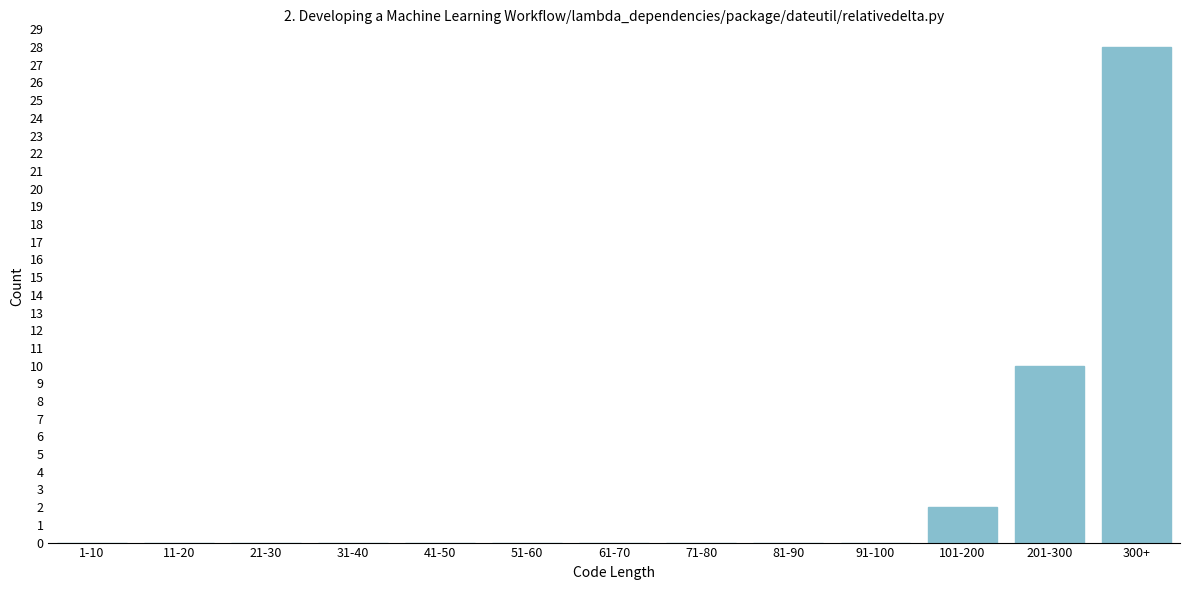

Reading right to left, extract all data points from this chart.

300+=28	201-300=10	101-200=2	91-100=0	81-90=0	71-80=0	61-70=0	51-60=0	41-50=0	31-40=0	21-30=0	11-20=0	1-10=0